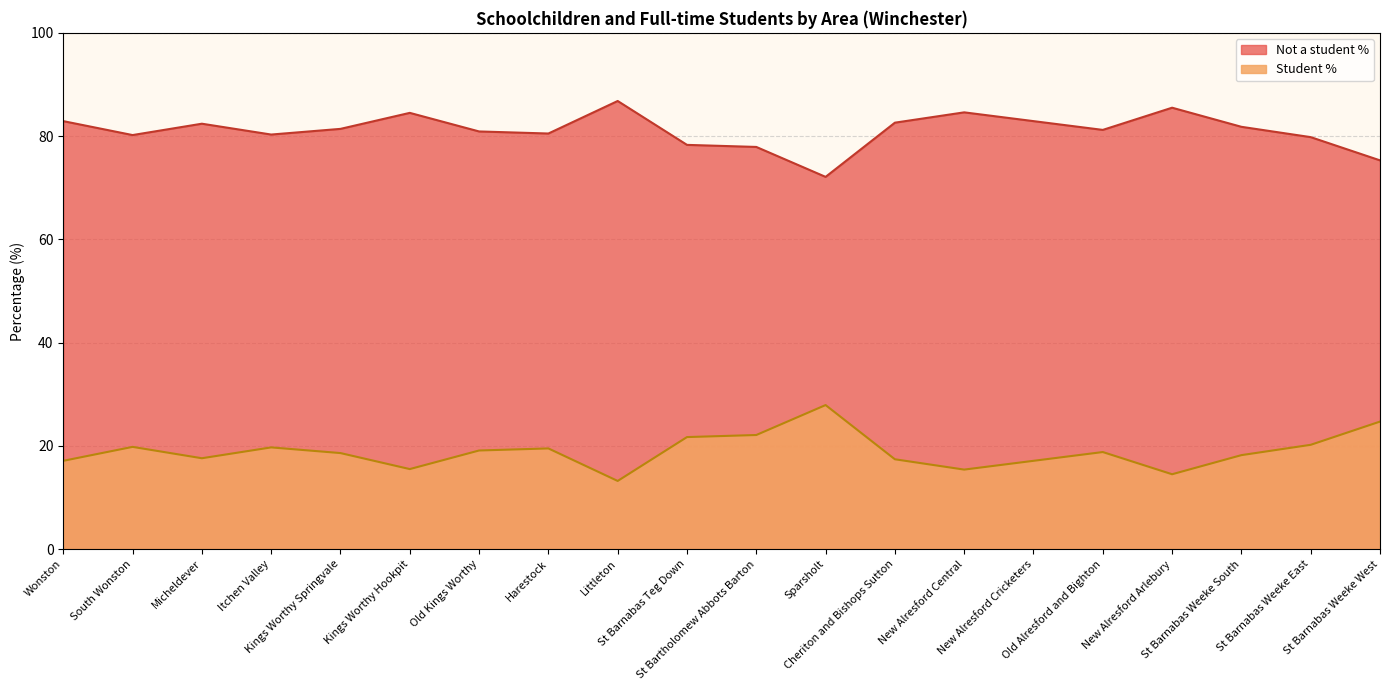

At which label does Not a student % first exceed 18?

South Wonston